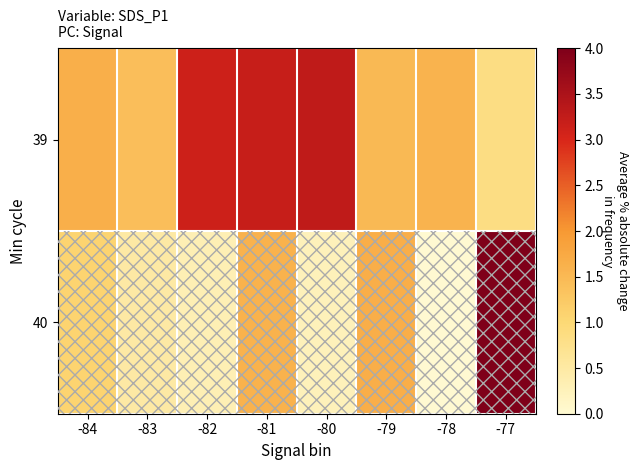

Reading right to left, transcribe all the data shown in this chart.

39: -77=0.8	-78=1.6	-79=1.5	-80=3.3	-81=3.2	-82=3.1	-83=1.4	-84=1.7
40: -77=4.0	-78=0.0	-79=1.7	-80=0.3	-81=1.6	-82=0.3	-83=0.5	-84=1.1